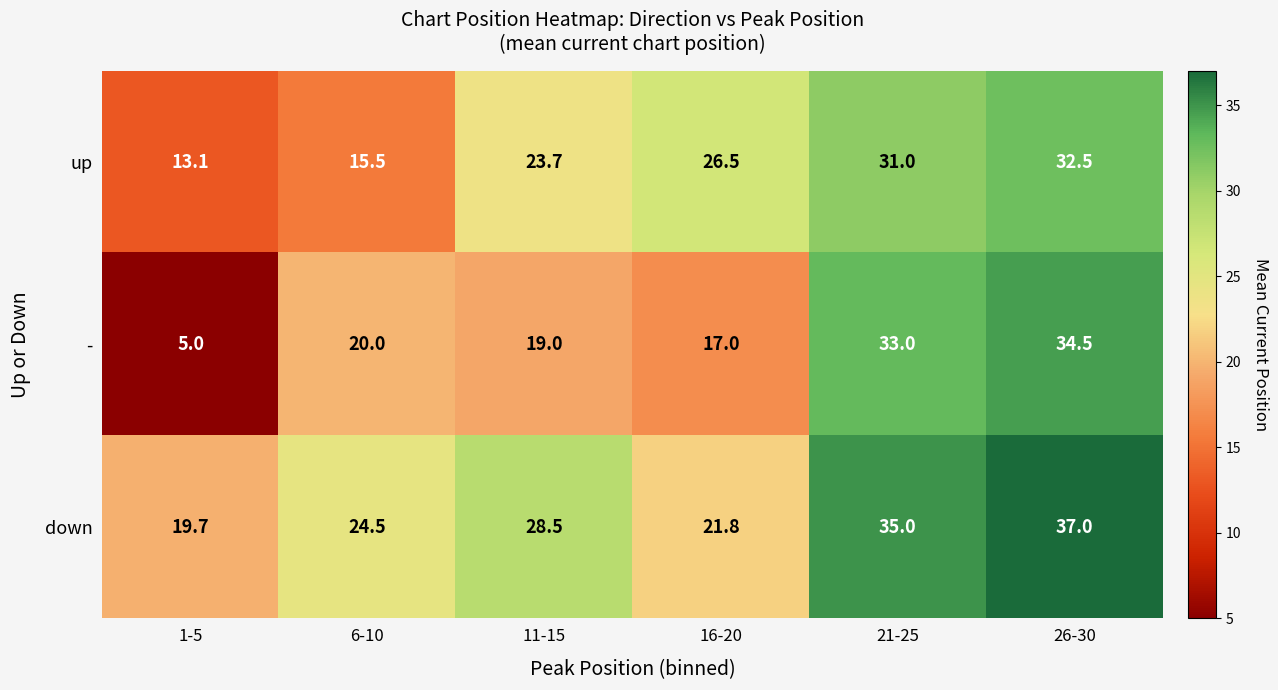

Reading left to right, extract all data points from this chart.

up: 1-5=13.1	6-10=15.5	11-15=23.7	16-20=26.5	21-25=31.0	26-30=32.5
-: 1-5=5.0	6-10=20.0	11-15=19.0	16-20=17.0	21-25=33.0	26-30=34.5
down: 1-5=19.7	6-10=24.5	11-15=28.5	16-20=21.8	21-25=35.0	26-30=37.0